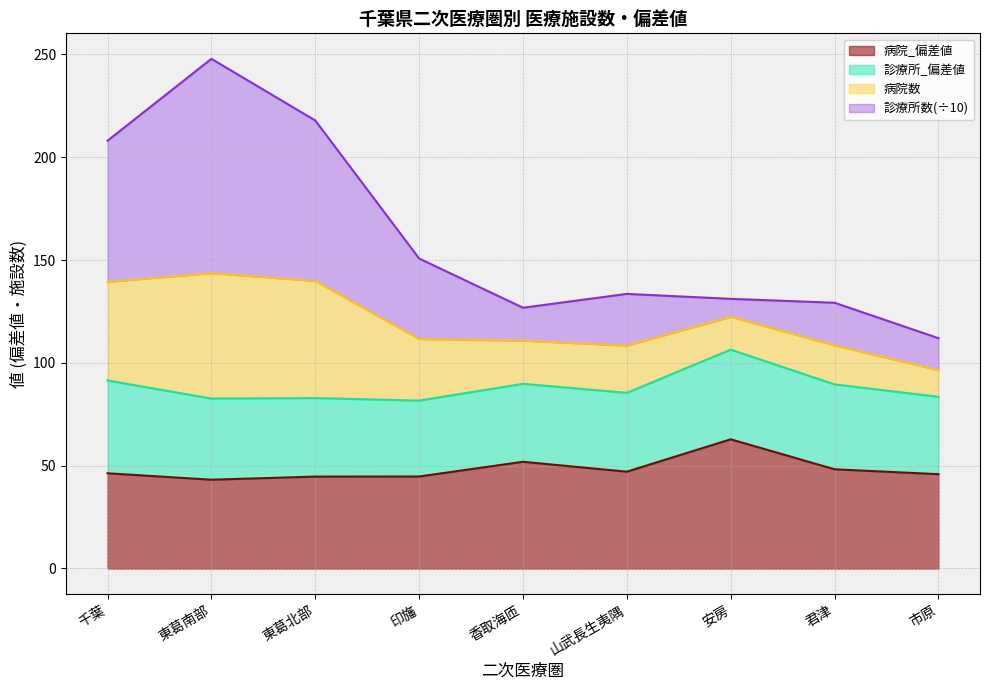

At which category is the sum across all series the highest?

東葛南部